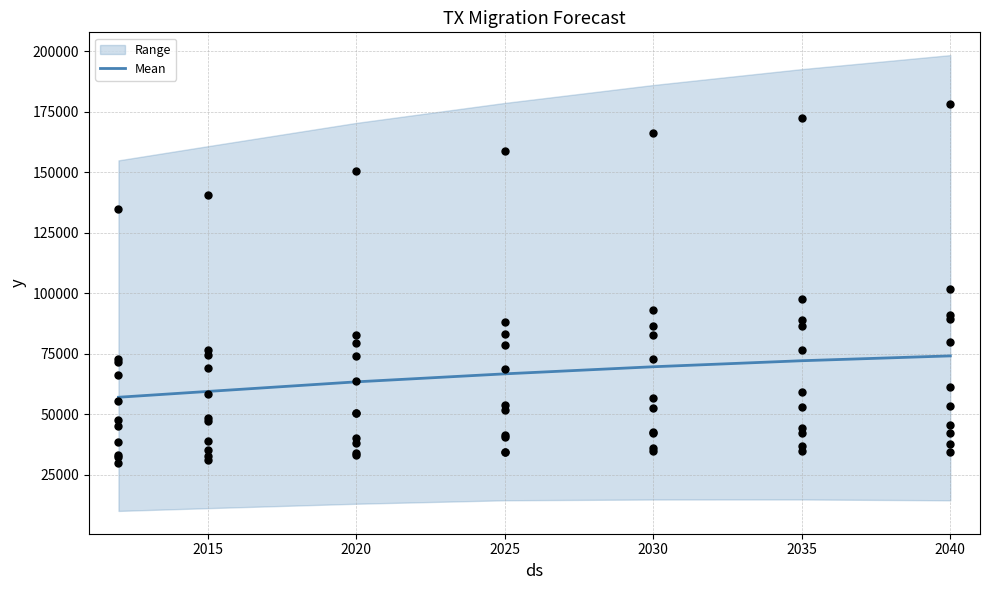

Between 2015 and 2040, which is larger?

2040